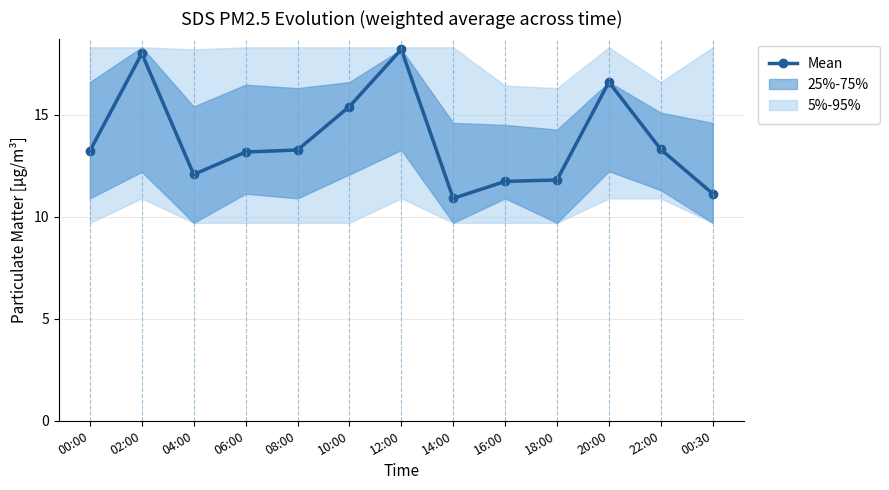

How many data points does each series have?

13